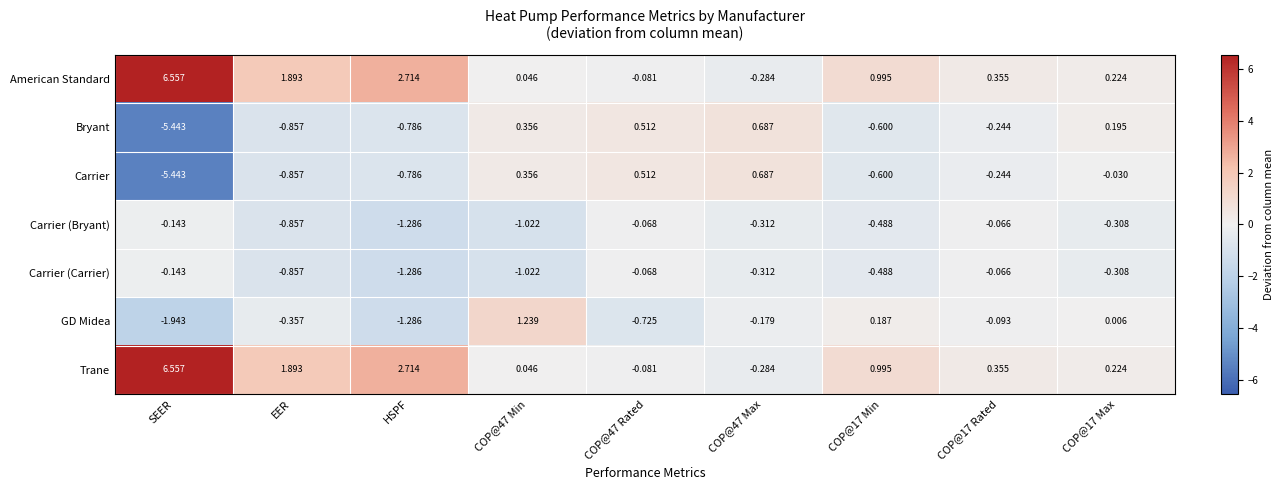

At which category does the chart reach its minimum across all series?

SEER